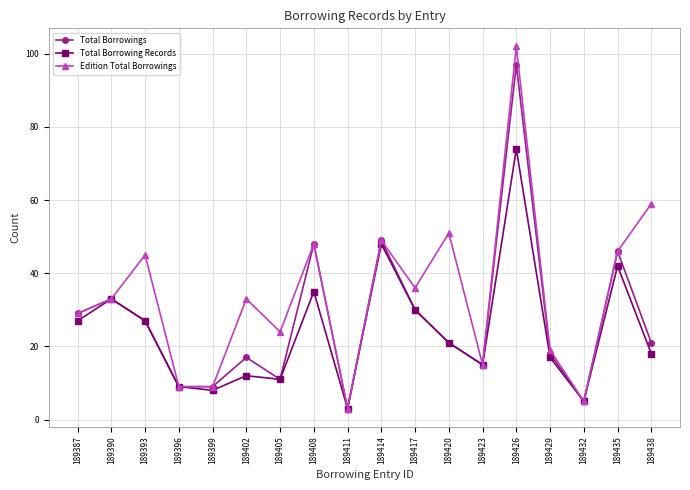

The Total Borrowing Records series shows 4 at 189402. True or false?

False